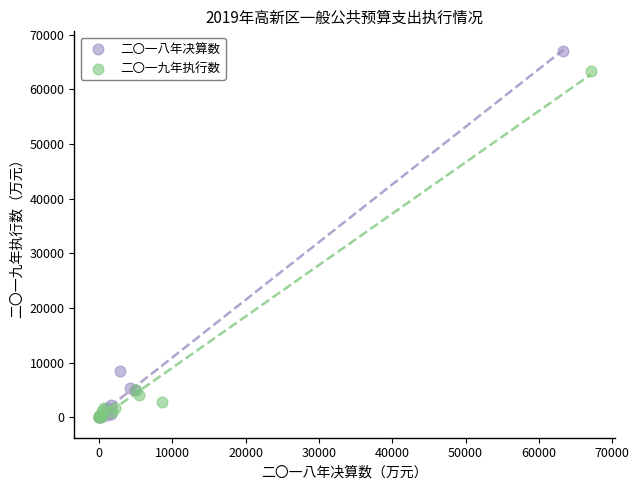

Which series has the widest spread of Y values?

二〇一八年决算数